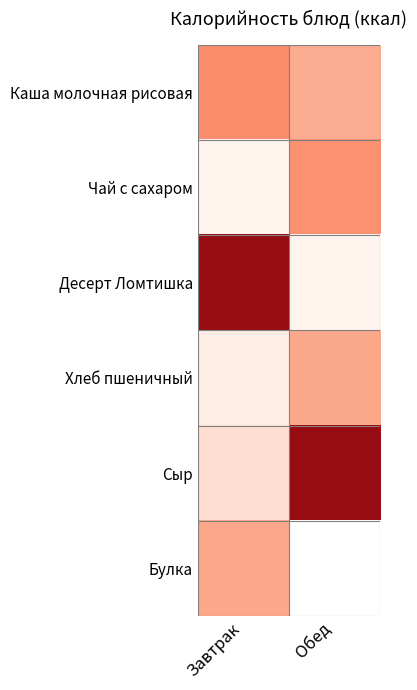

List the labels in order of Чай с сахаром value, smallest first.

Завтрак, Обед